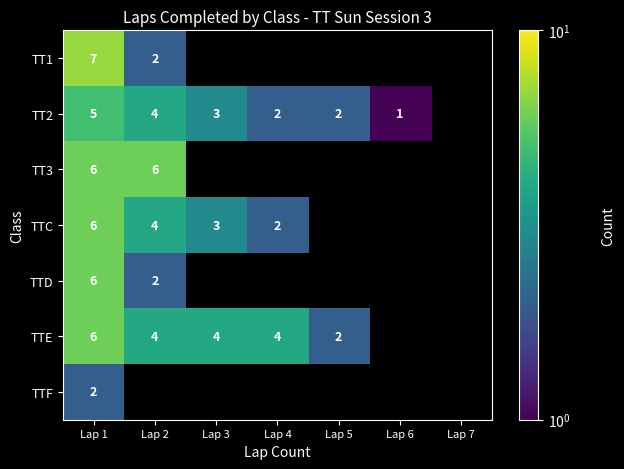

What is the sum of the TTE values at Lap 1 and Lap 4?

10